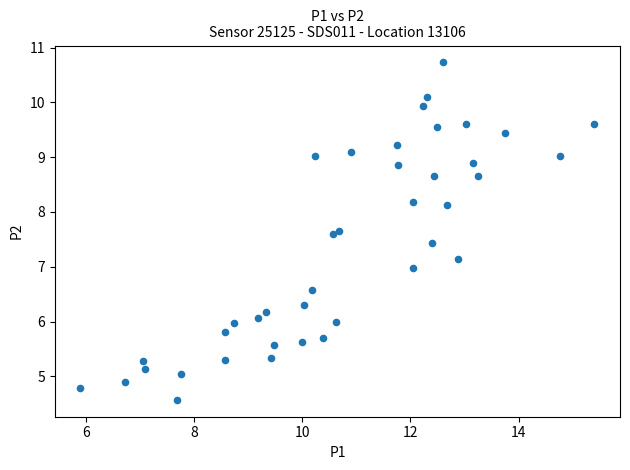

What is the range of X values (max minus min)?

9.5